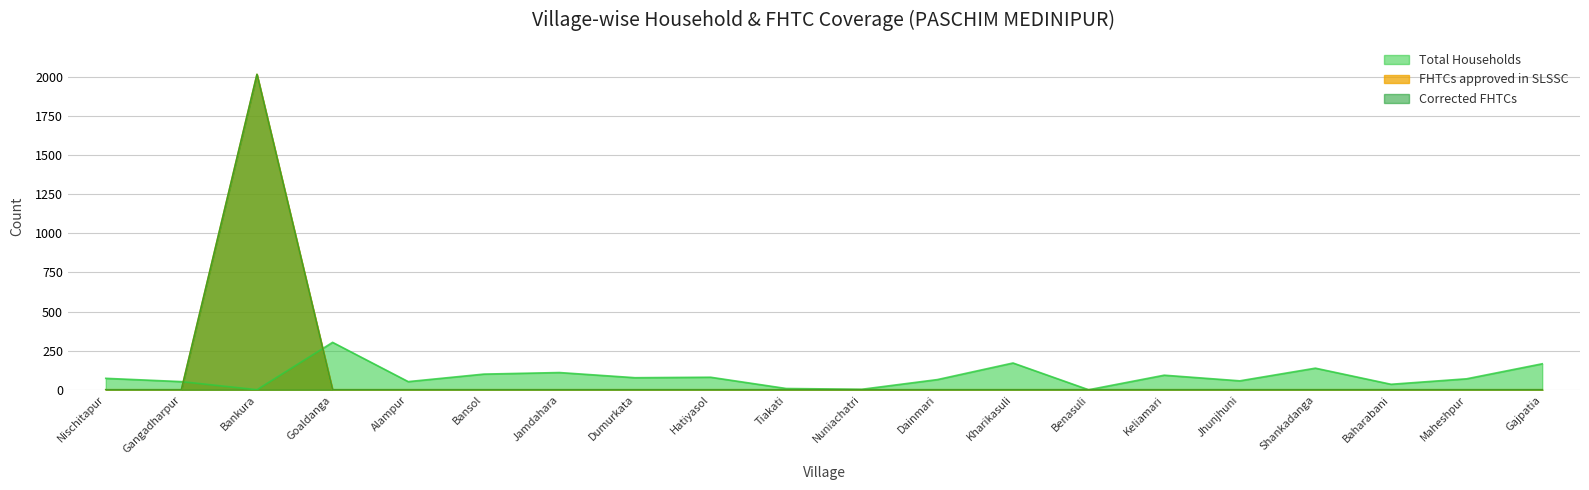

At which category does Corrected FHTCs reach its first local peak?

Bankura